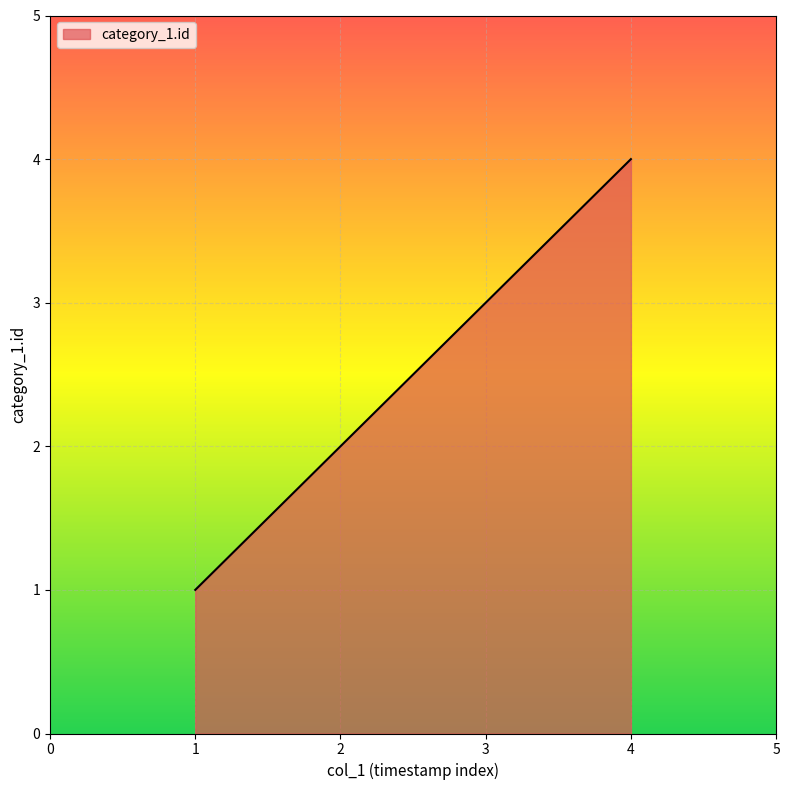

Which label corresponds to the largest value in the chart?

4